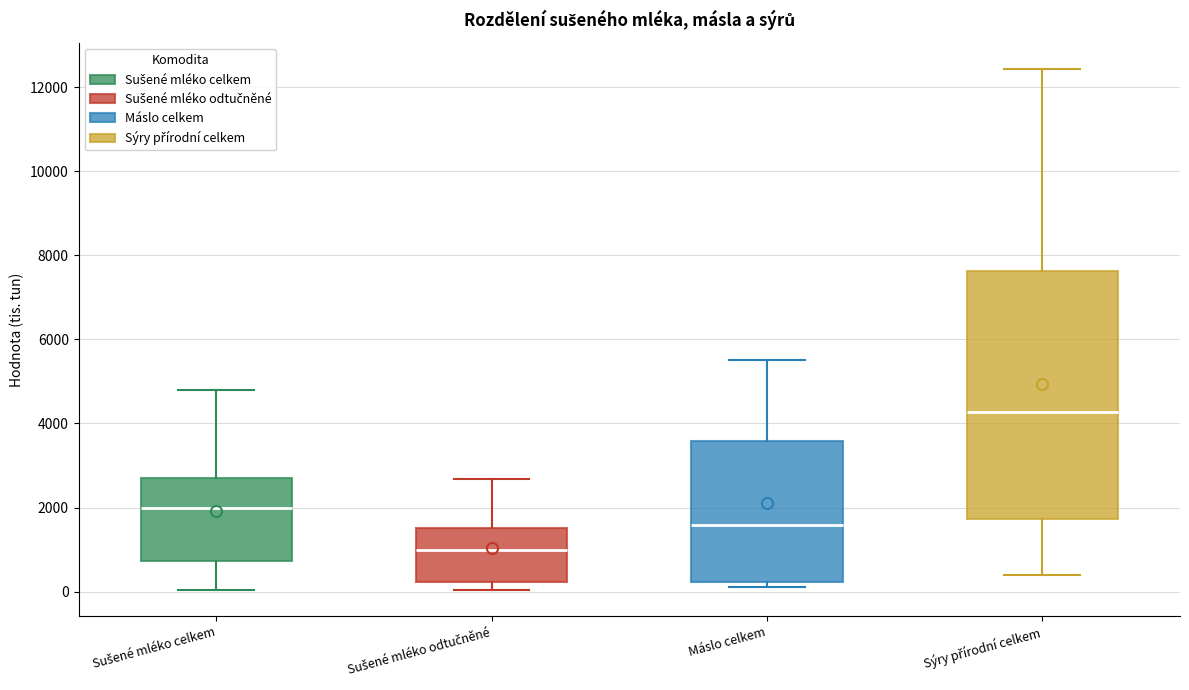

Which box has the lowest median line?

Sušené mléko odtučněné